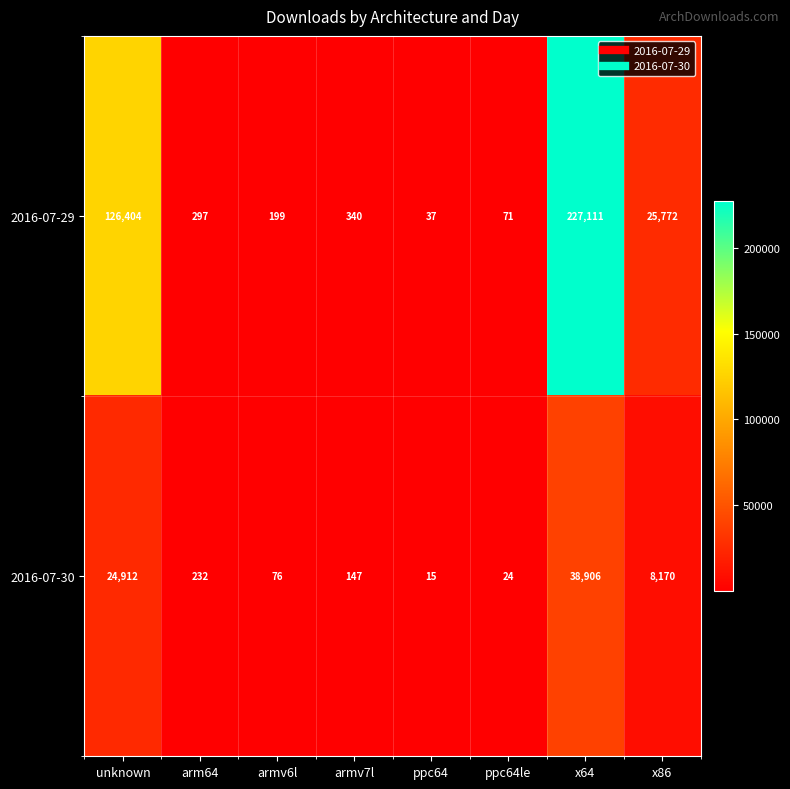

The value of 2016-07-30 at ppc64 is 7. True or false?

False